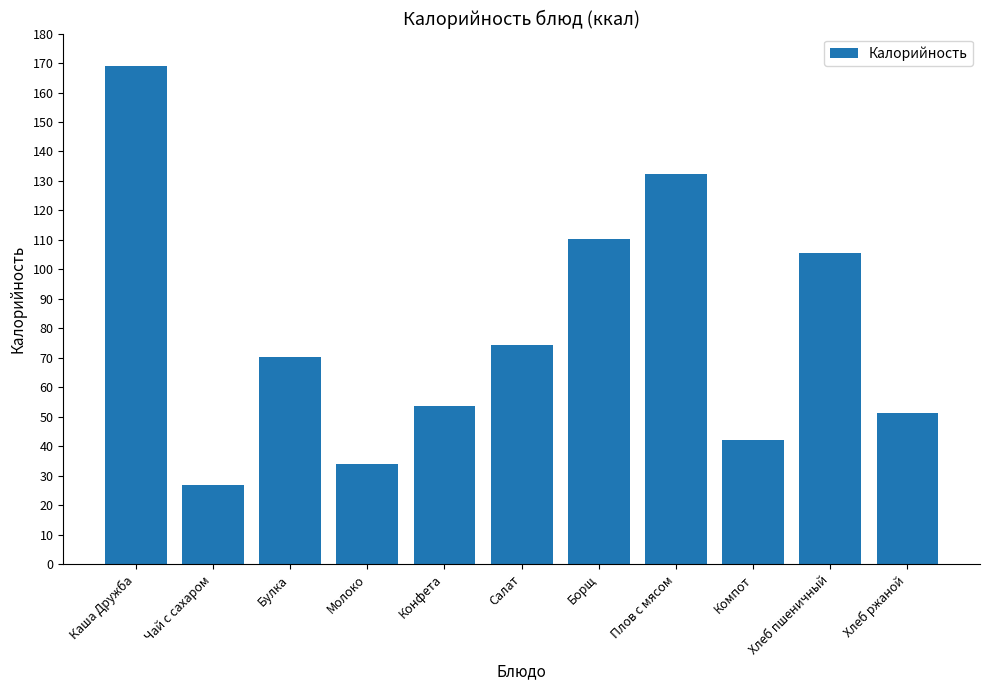

What is the change in value from Конфета to Плов с мясом?

+78.7